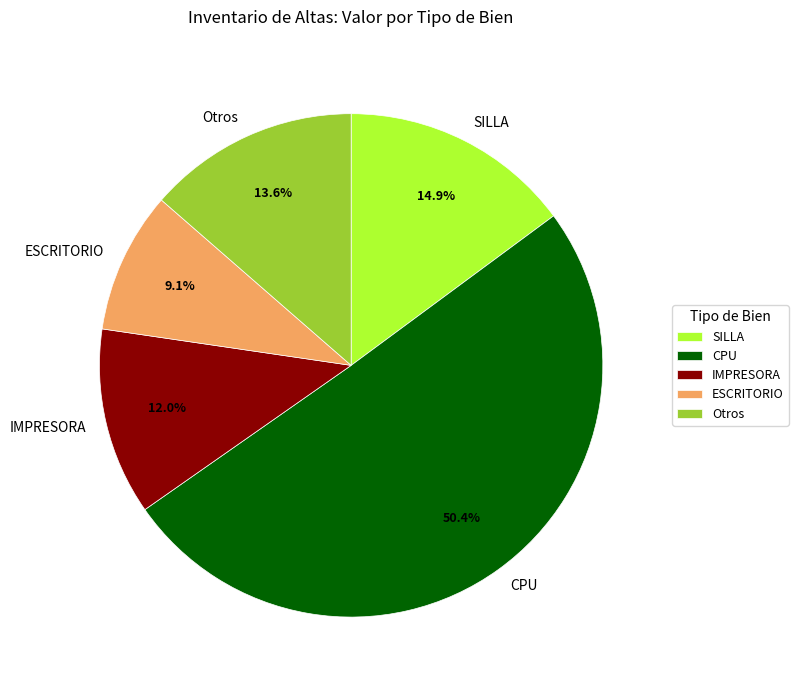

What portion of the pie excludes IMPRESORA?

88.0%